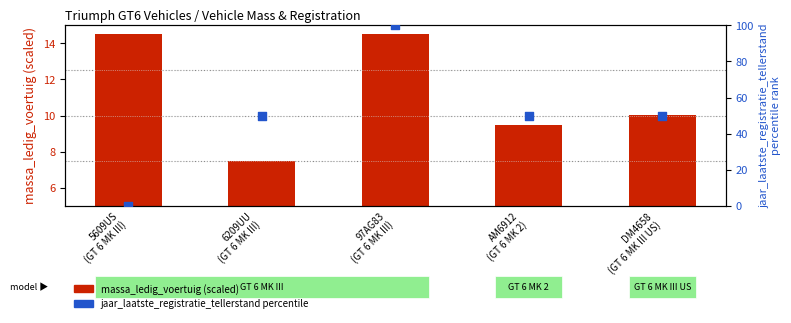

Which series has the largest total across all categories?

jaar_laatste_registratie_tellerstand (percentile)